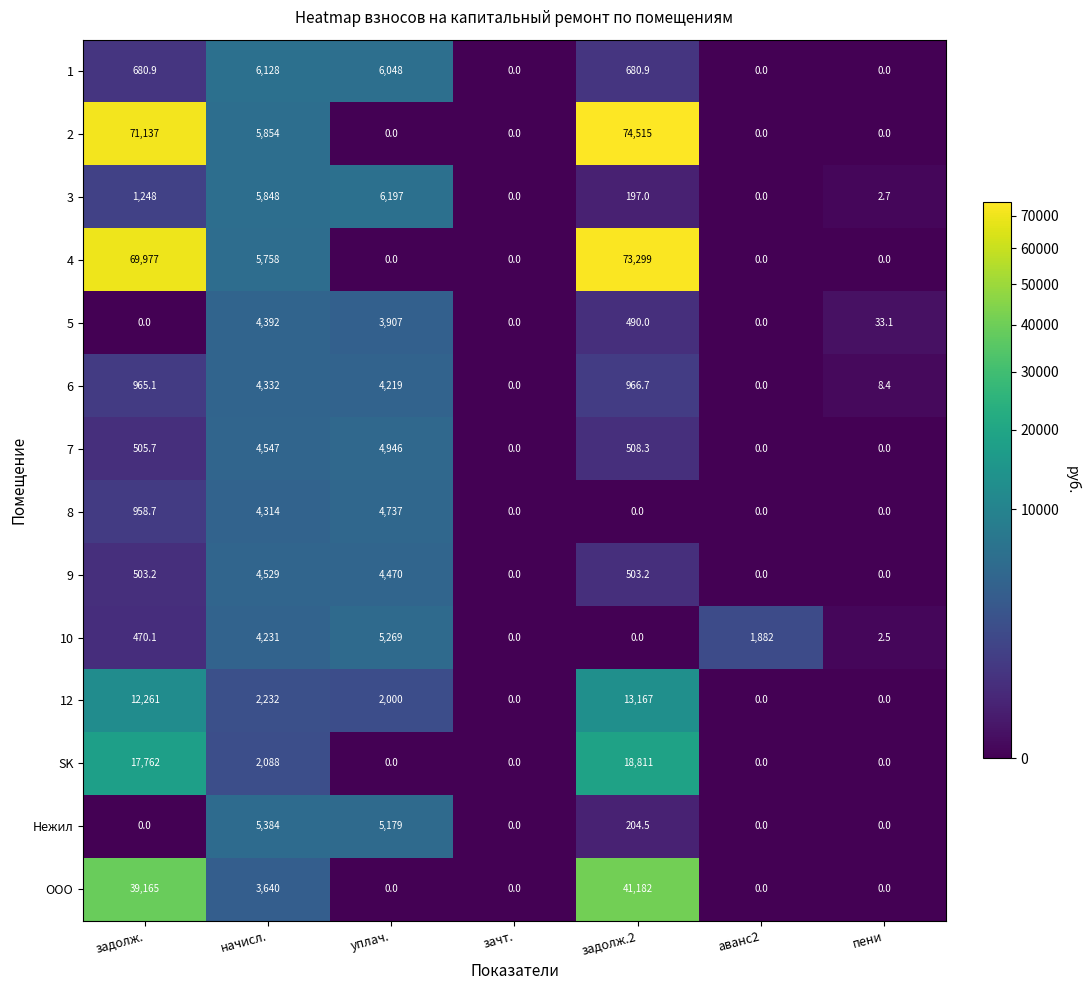

The value of SK at начисл. is 2088.0. True or false?

True